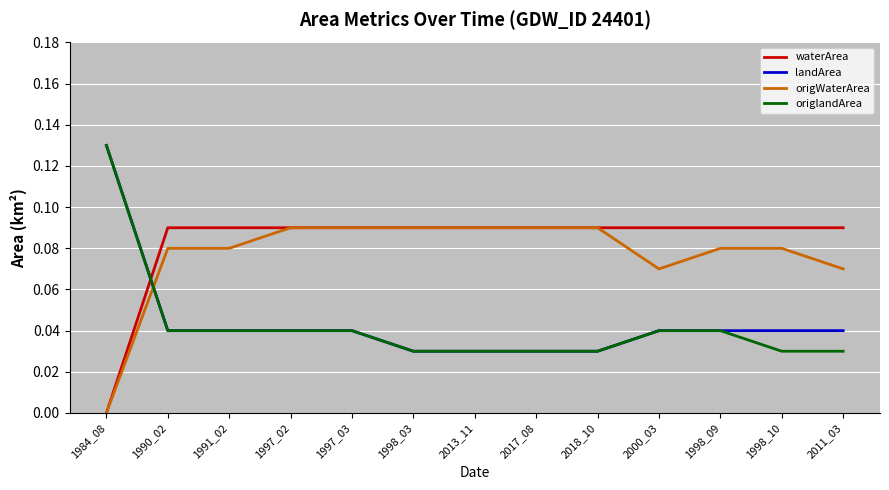

What position from the right is 1997_02?

10